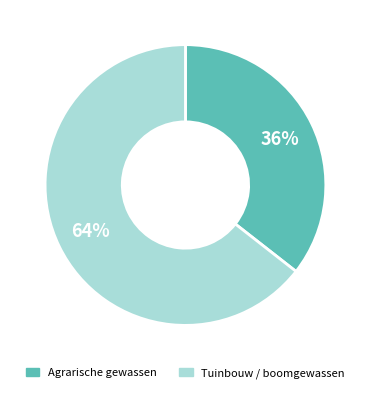

Is there any slice that represents more than half of the pie?

Yes